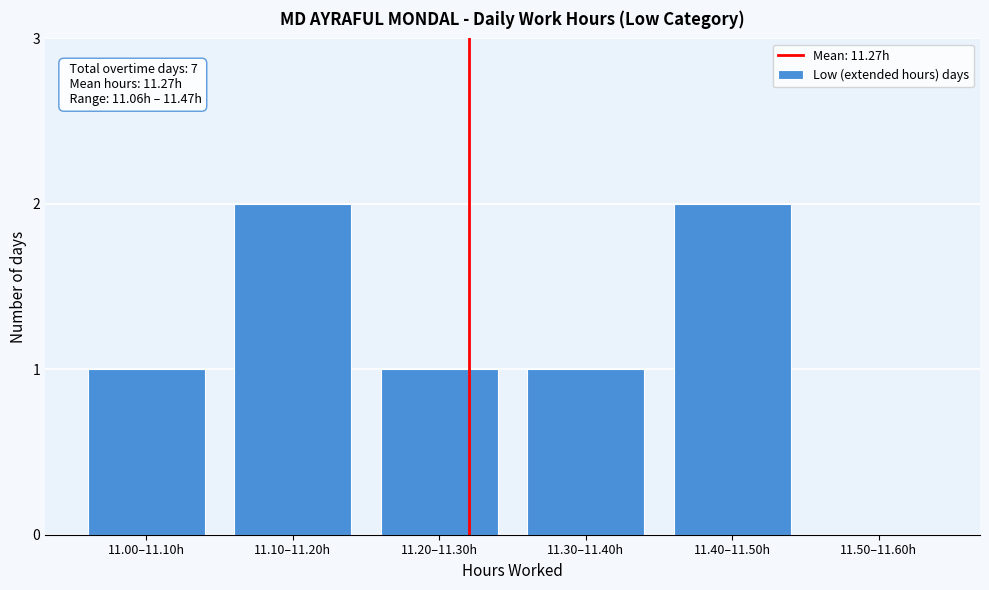

Reading left to right, extract all data points from this chart.

11.00–11.10h=1	11.10–11.20h=2	11.20–11.30h=1	11.30–11.40h=1	11.40–11.50h=2	11.50–11.60h=0